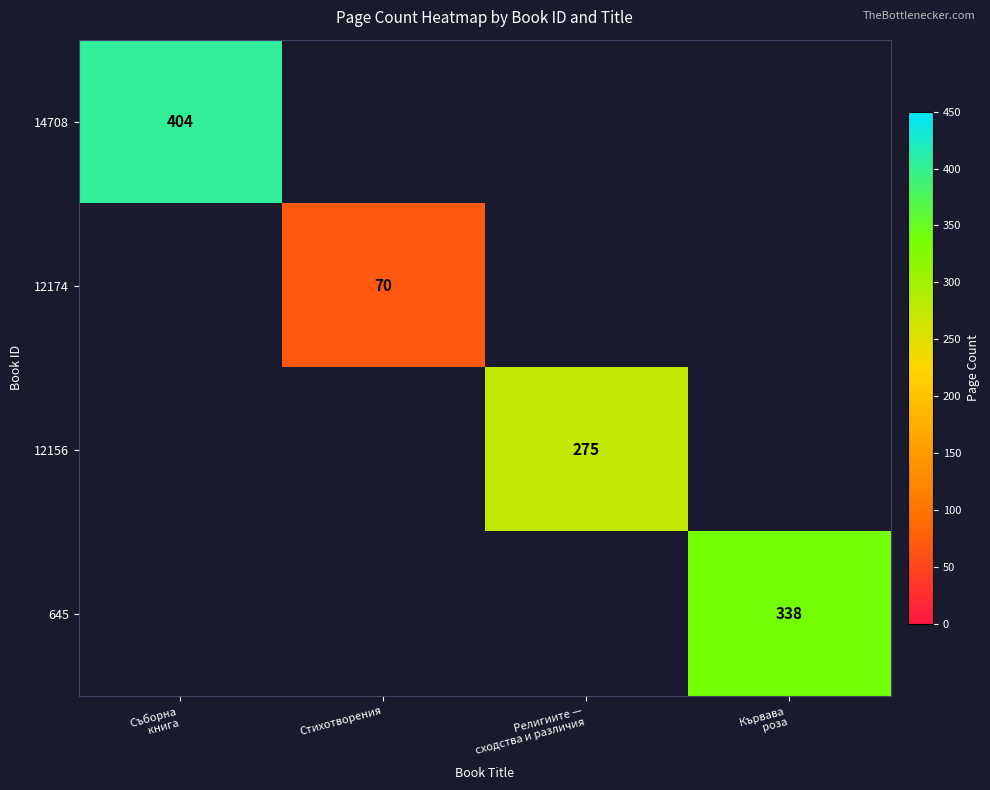

Count the number of data series in this chart.

4